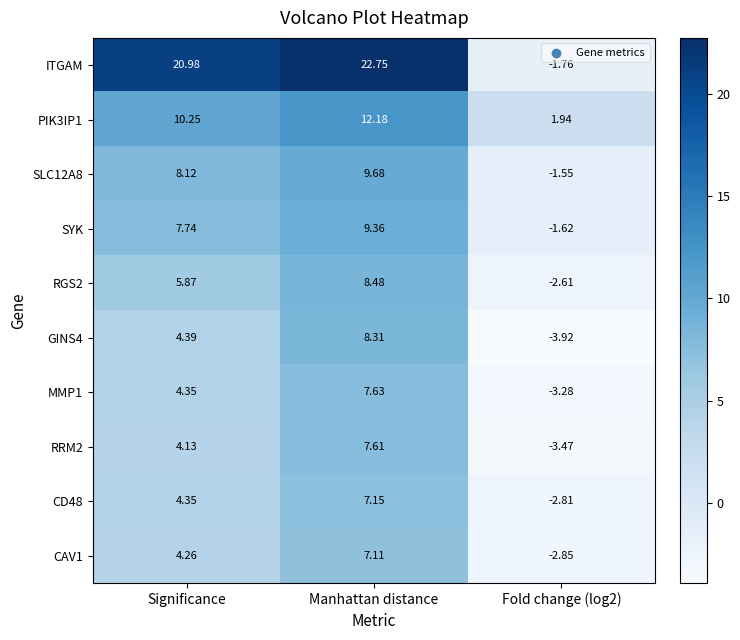

At which category is the sum across all series the highest?

Manhattan distance